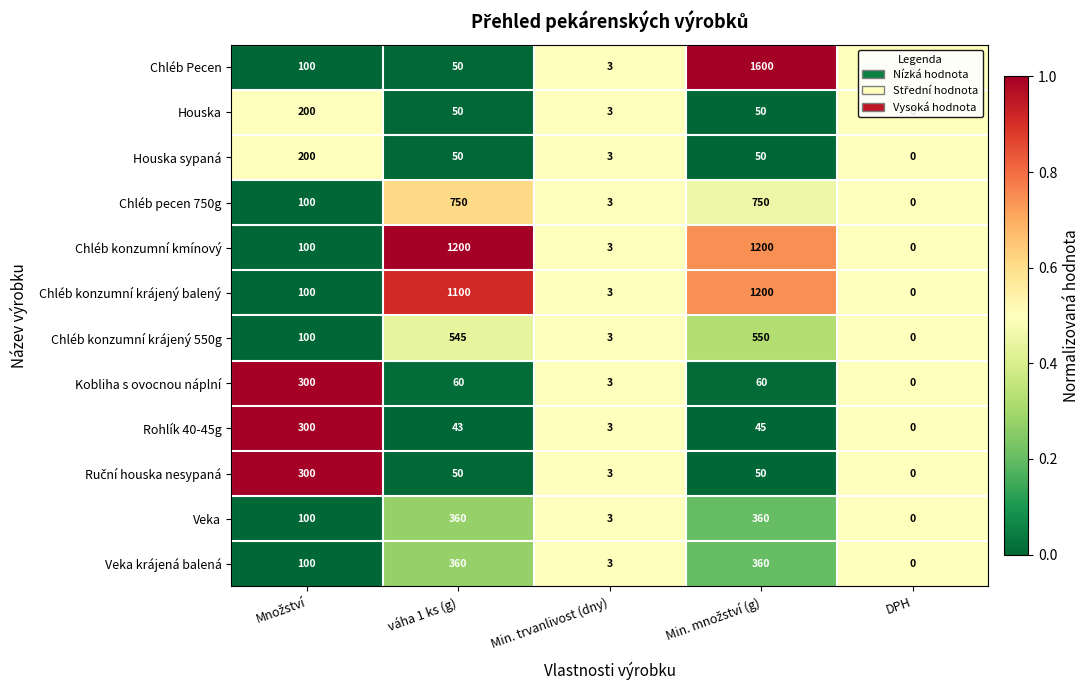

The value of Houska sypaná at váha 1 ks (g) is 50. True or false?

True